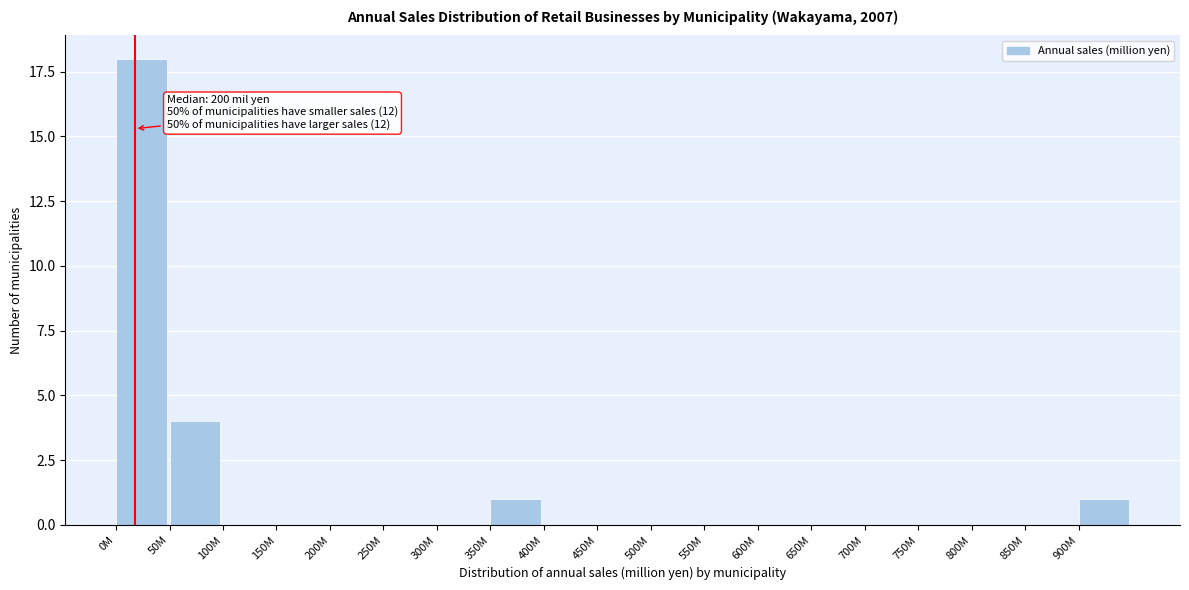

Reading right to left, list all the values displayed in this chart.

900M=1	850M=0	800M=0	750M=0	700M=0	650M=0	600M=0	550M=0	500M=0	450M=0	400M=0	350M=1	300M=0	250M=0	200M=0	150M=0	100M=0	50M=4	0M=18